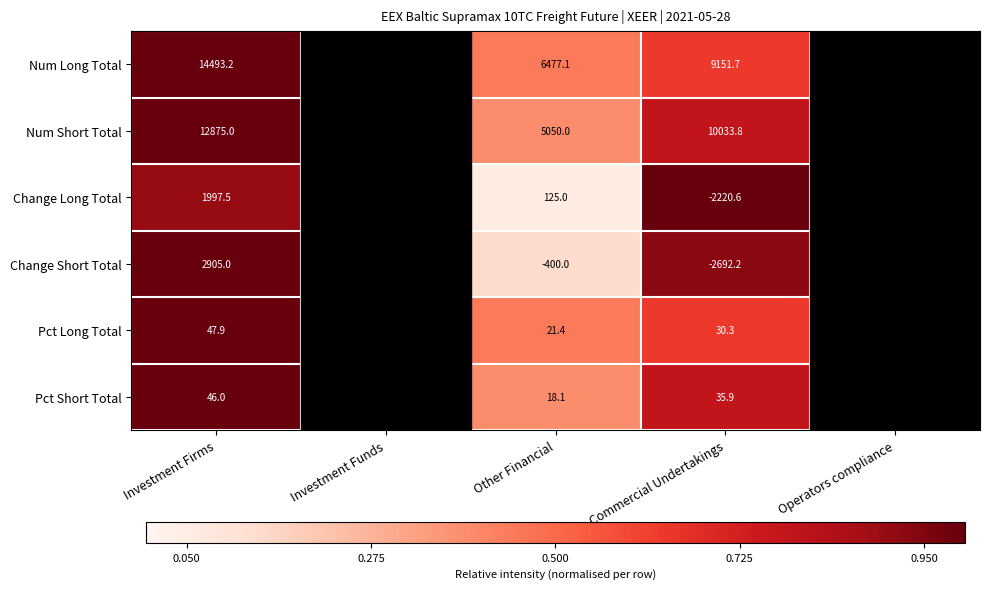

True or false: Pct Short Total has a value of 18.1 at Other Financial.

True